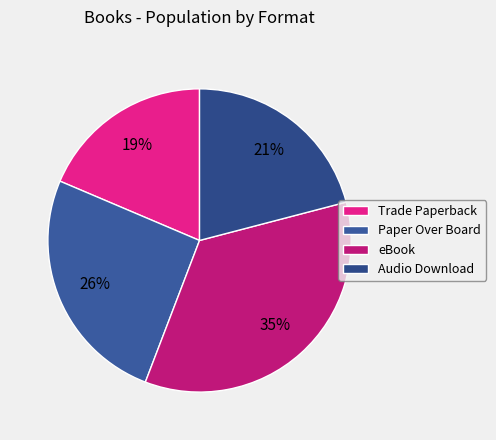

Rank the categories by value from highest to lowest.

eBook, Paper Over Board, Audio Download, Trade Paperback